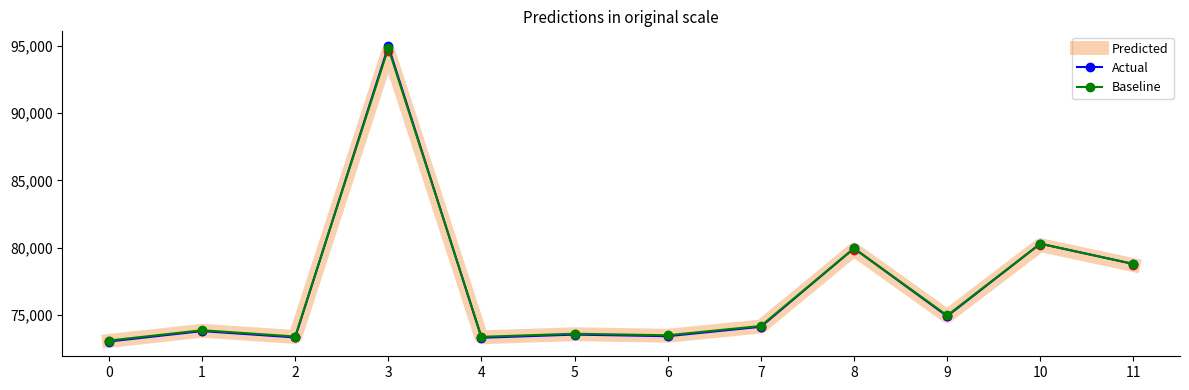

At how many categories does at least one series exceed 79131?

3